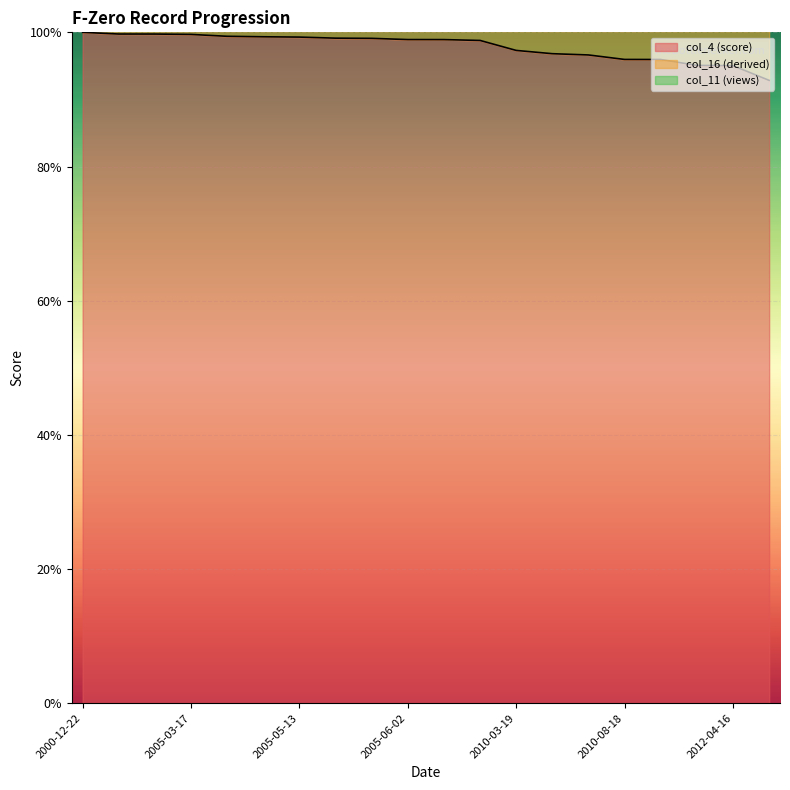

True or false: col_4 (score) and col_11 (views) cross at least once.

False